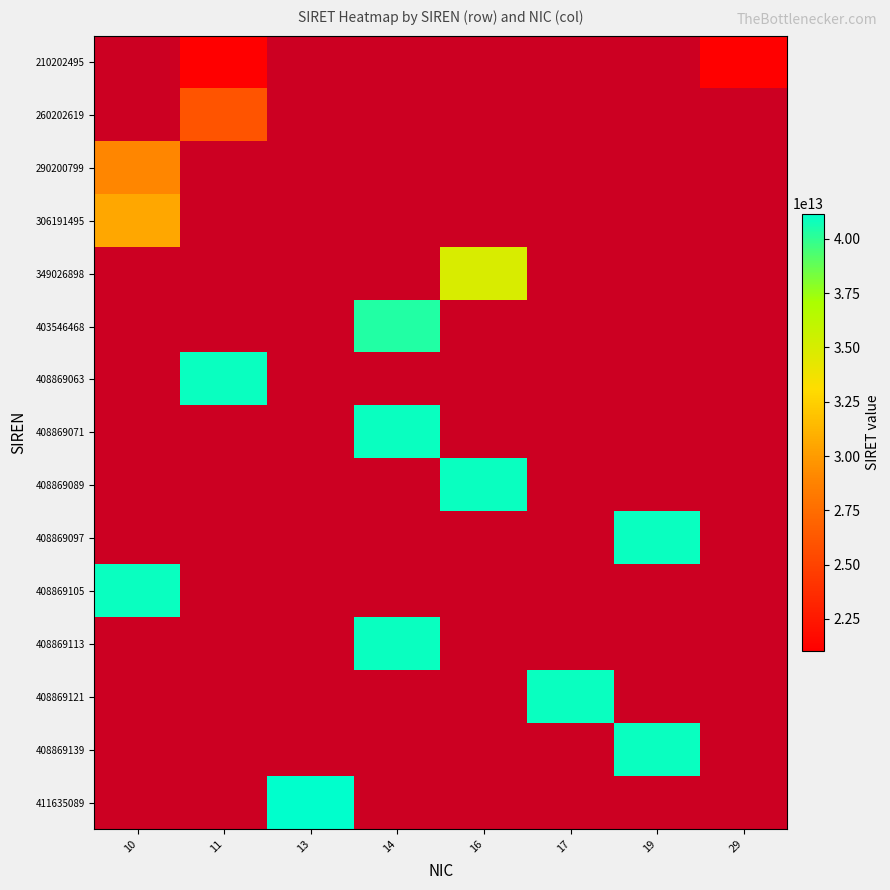

The 349026898 series shows 34902689800016.0 at 16. True or false?

True